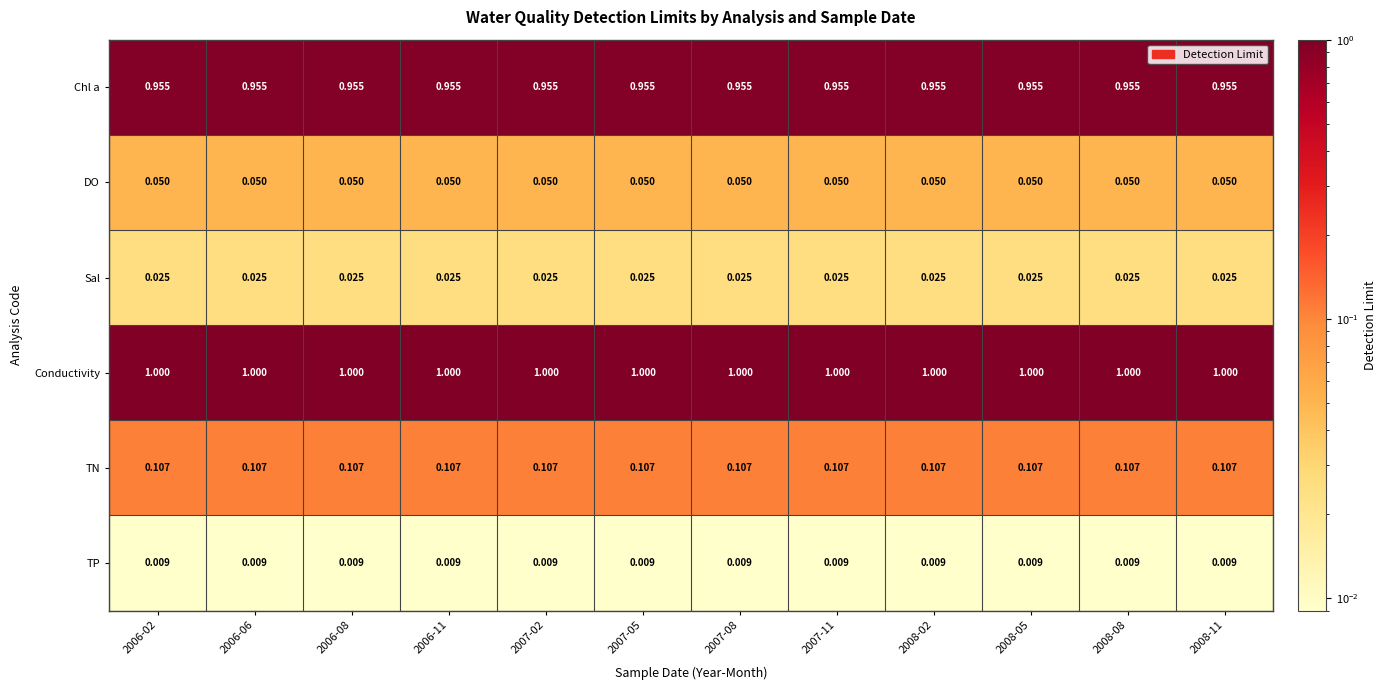

Which series has the largest total across all categories?

Conductivity